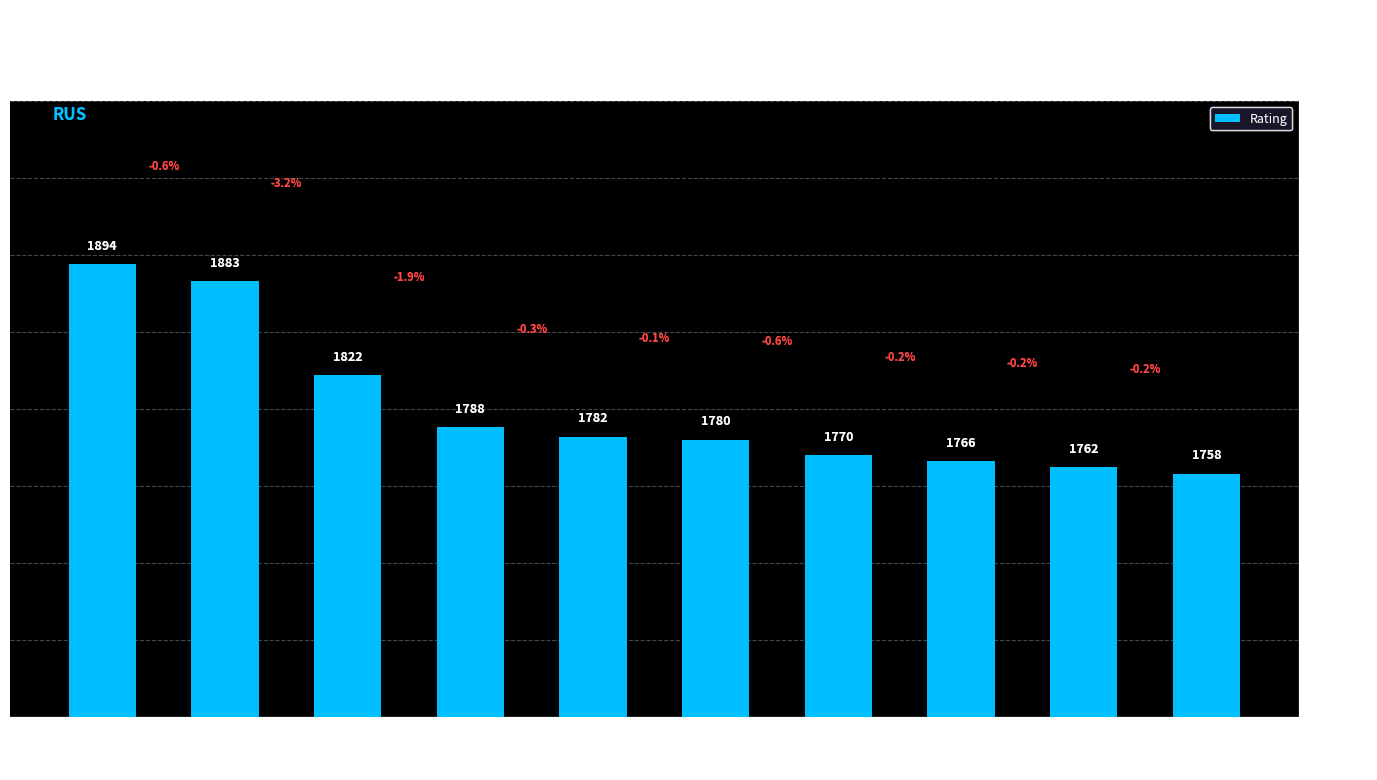

True or false: the data shows 1883 at Gagarin Vasily.

True